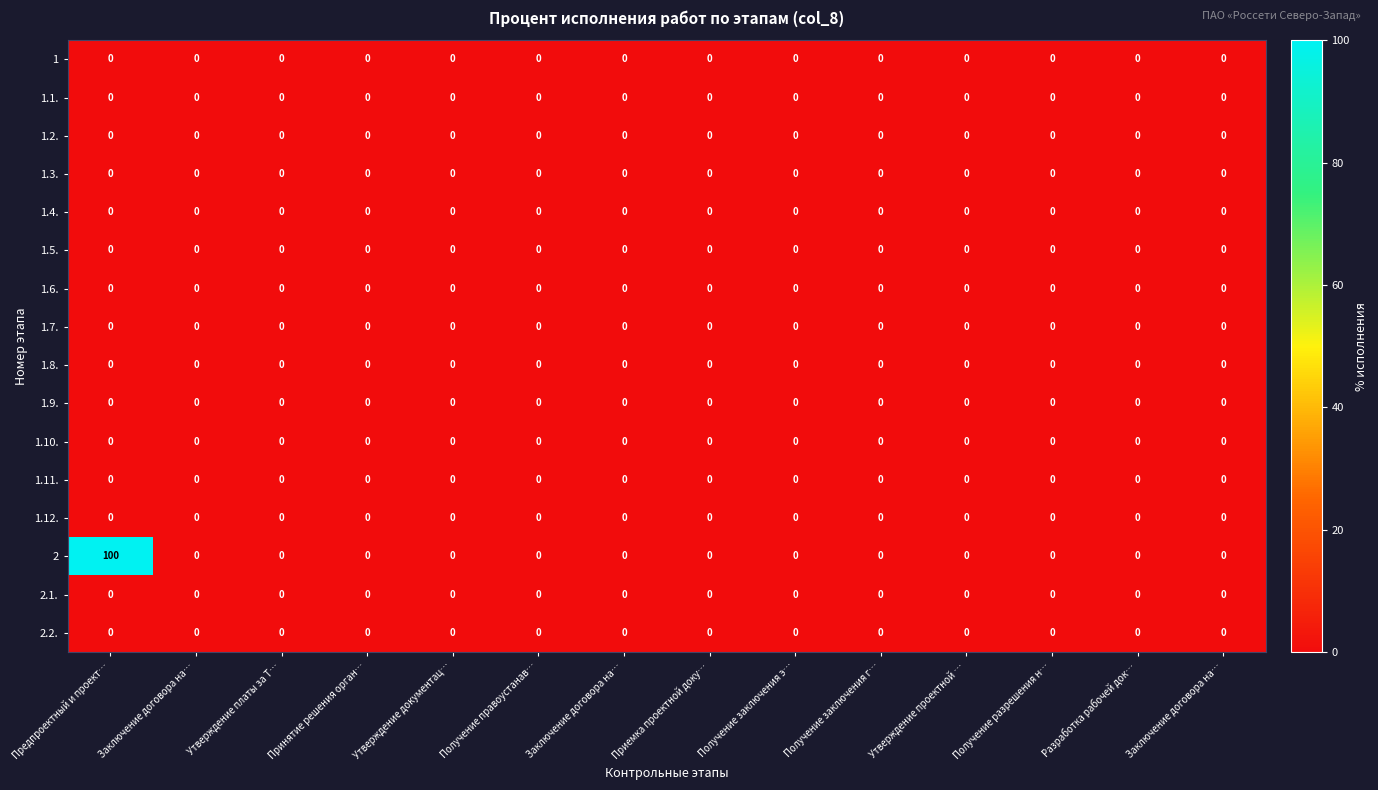

Count the number of categories in the chart.

14